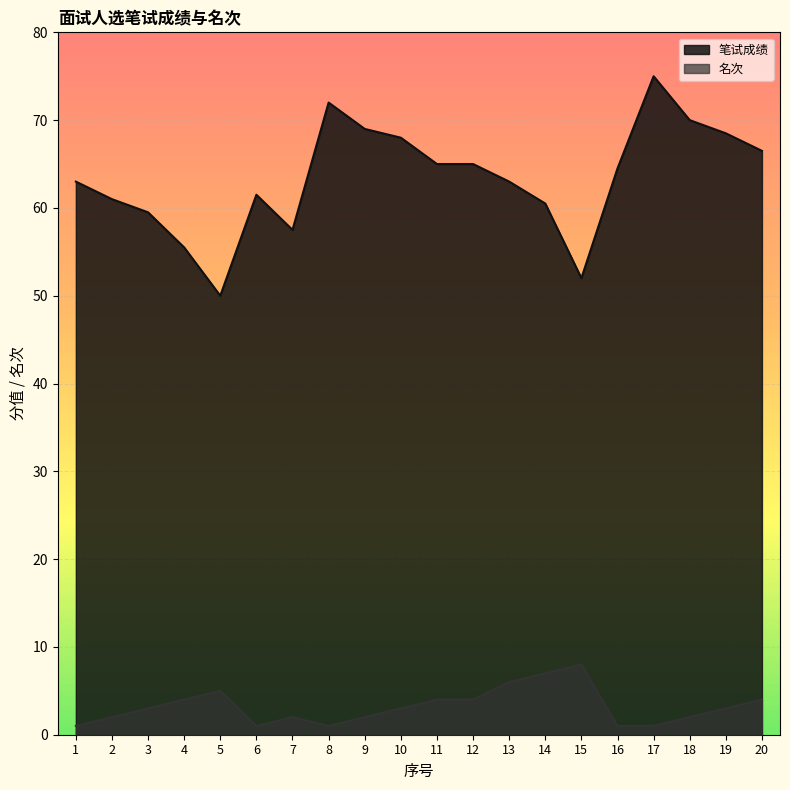

Where is the first local maximum for 名次?

5